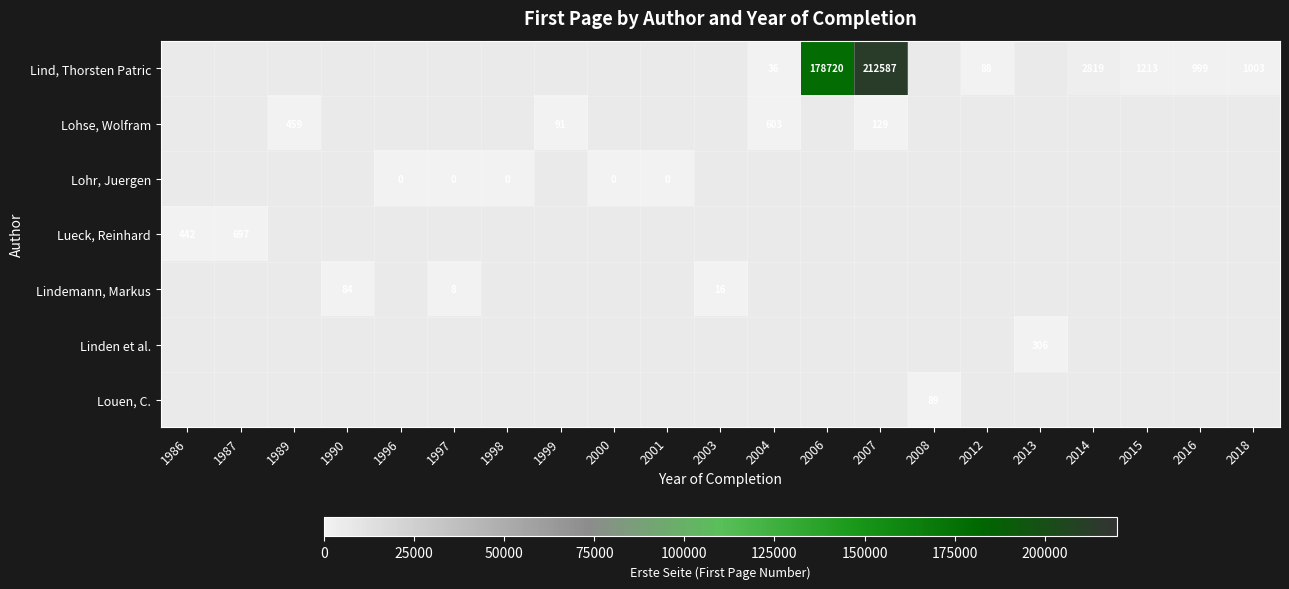

The Lind, Thorsten Patric series shows 1213 at 2015. True or false?

True